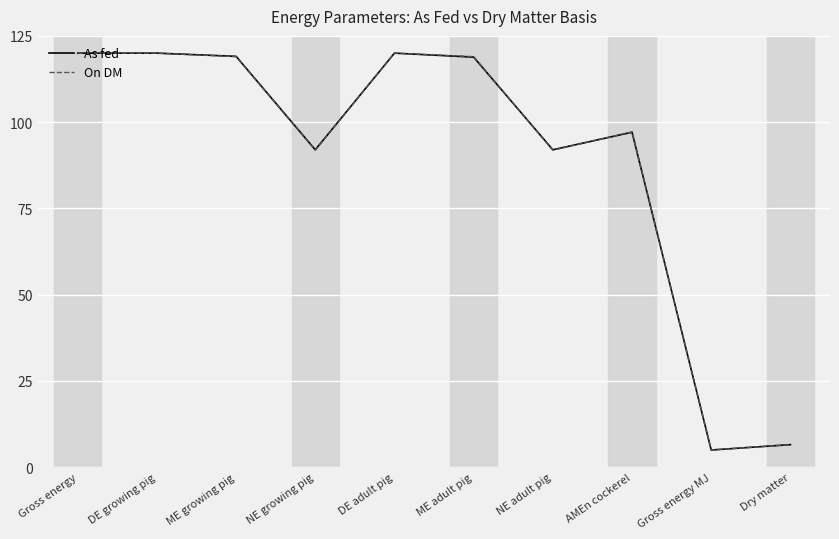

What position from the right is AMEn cockerel?

3